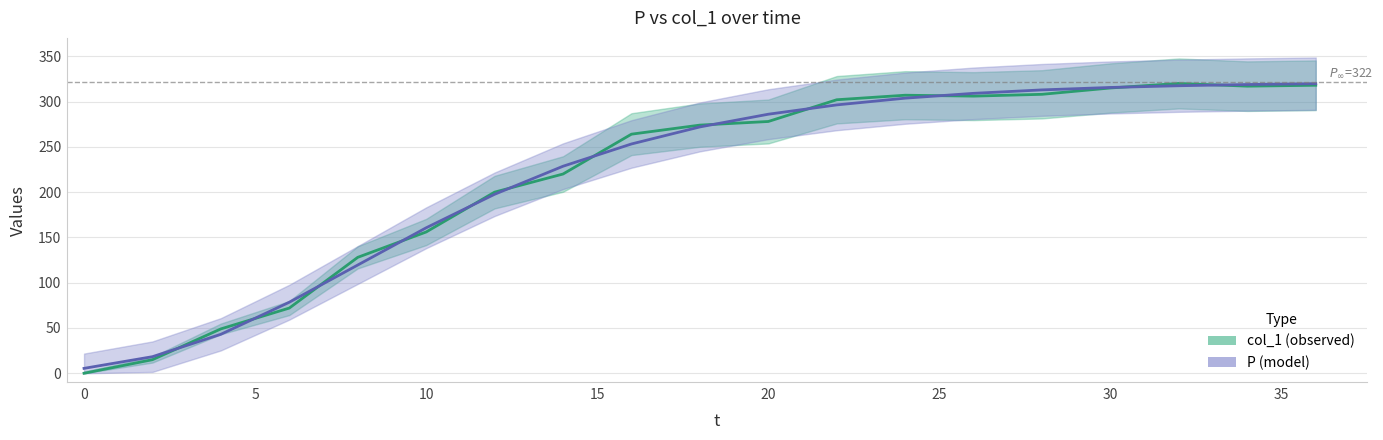

True or false: col_1 (observed) has more than 2 interior local peaks.

False